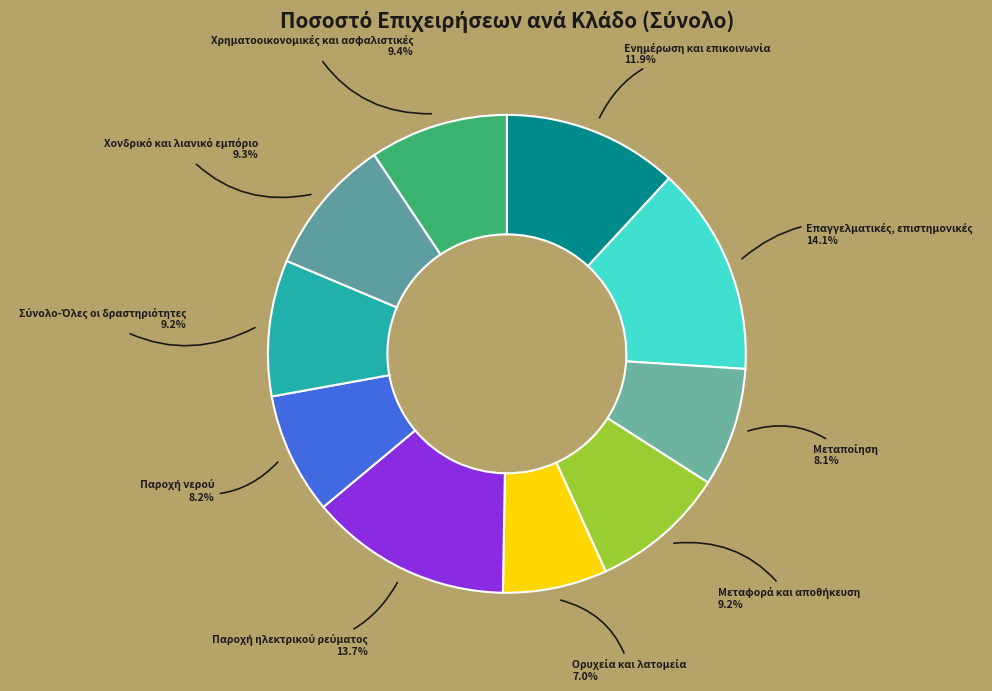

Is there any slice that represents more than half of the pie?

No